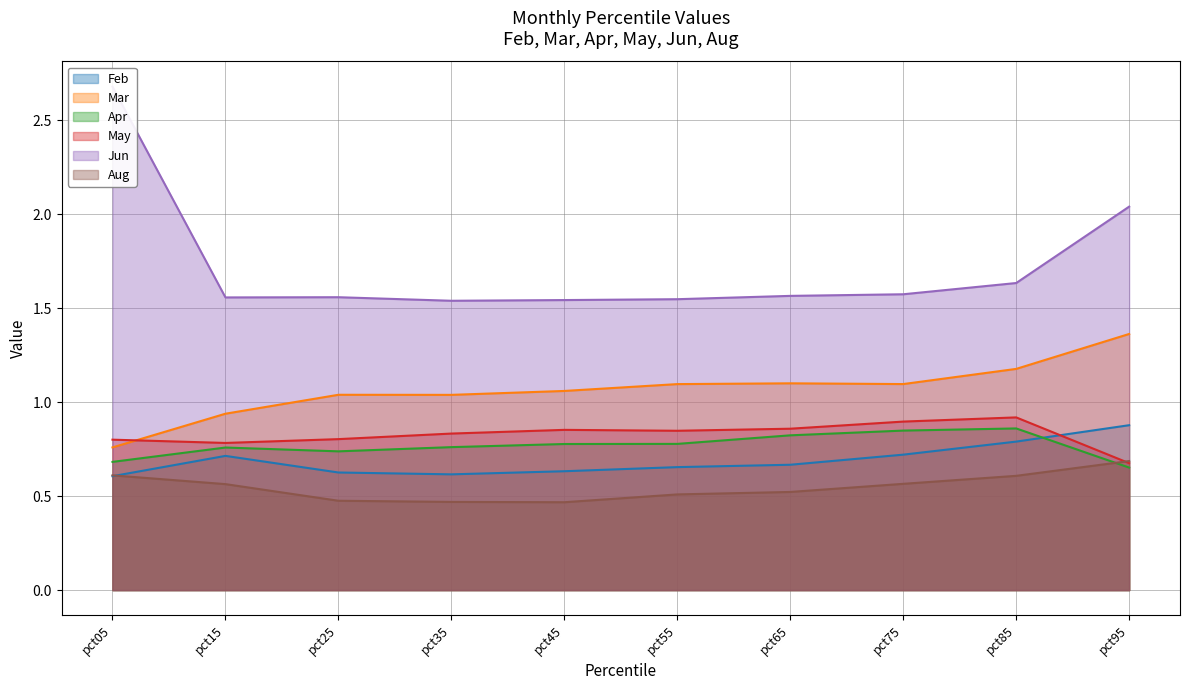

What is the maximum value for Apr?

0.9